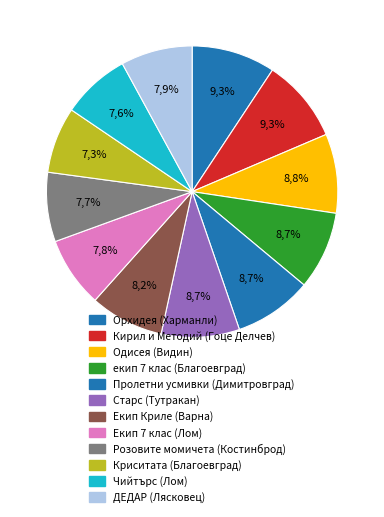

What is the ratio of the value at Чийтърс (Лом) to the value at екип 7 клас (Благоевград)?

0.9